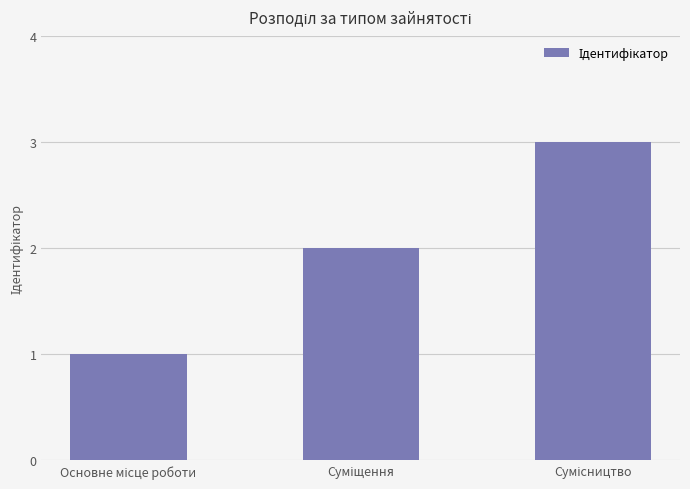

What is the greatest value displayed?

3